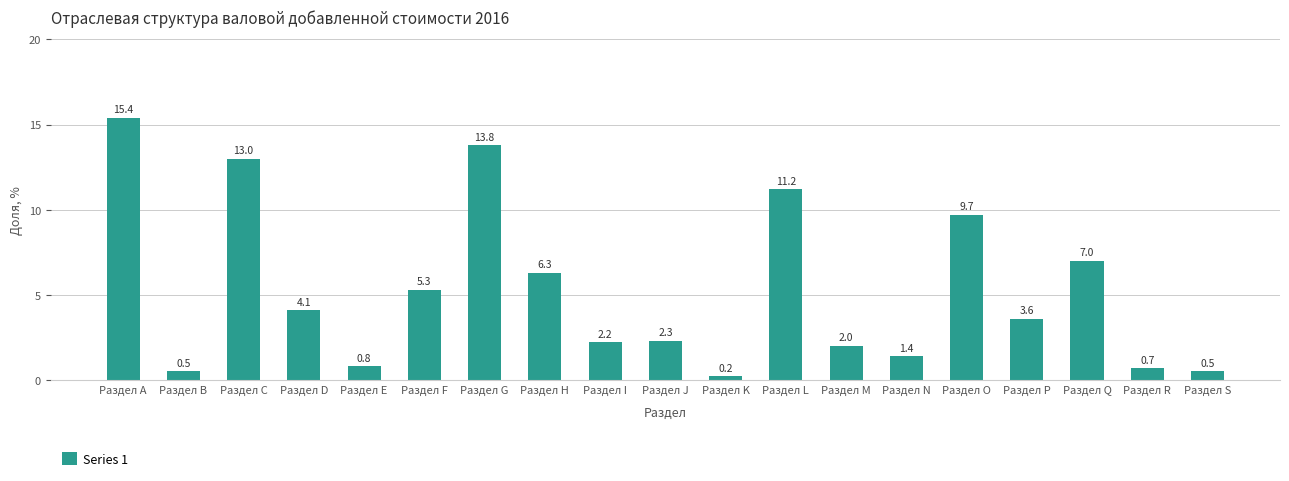

What is the label of the 18th bar from the right?

Раздел B